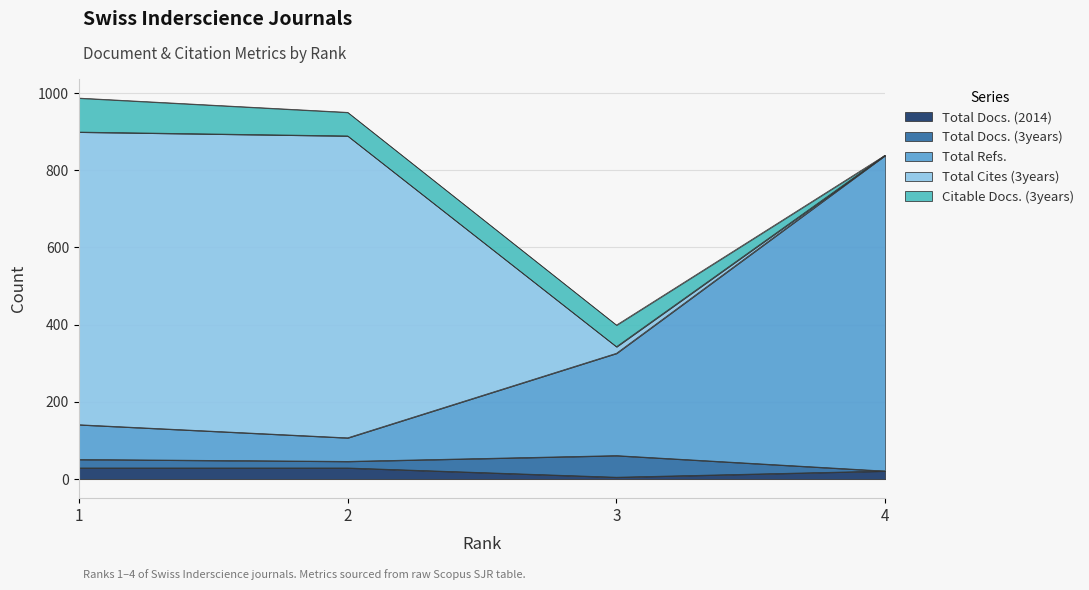

What is the difference between the Citable Docs. (3years) values at 2 and 3?

5